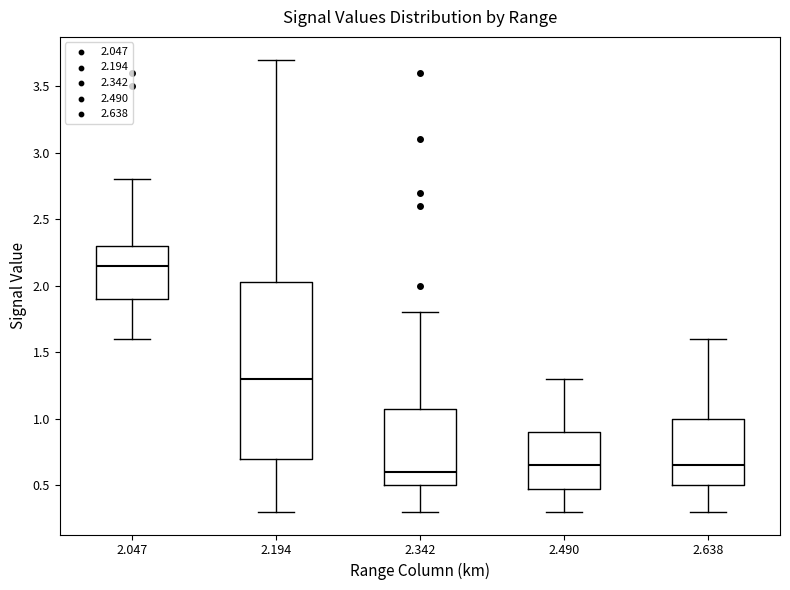

Reading left to right, transcribe this box plot: for each box, give where its median line is, the range the box spans, and where its two whiskers end, as read against the y-axis. The values are not printed on the chart, so give them approximately, as read against the axis.

2.047: median 2.15, box 1.90 to 2.30, whiskers 1.60 to 2.80
2.194: median 1.30, box 0.70 to 2.05, whiskers 0.30 to 3.70
2.342: median 0.60, box 0.50 to 1.10, whiskers 0.30 to 1.80
2.490: median 0.65, box 0.50 to 0.90, whiskers 0.30 to 1.30
2.638: median 0.65, box 0.50 to 1.00, whiskers 0.30 to 1.60